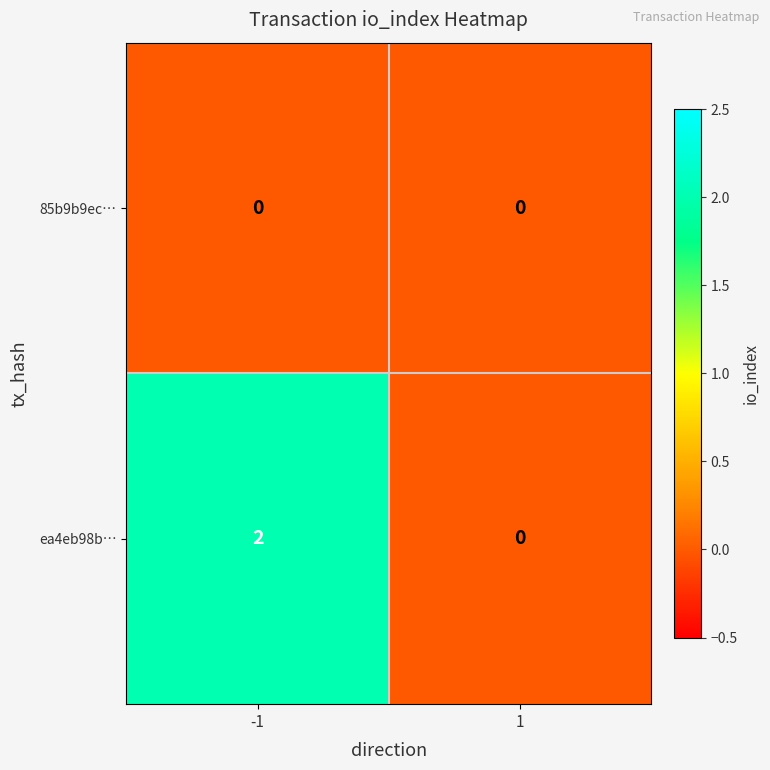

True or false: 85b9b9ec… has a value of 0 at 1.

True